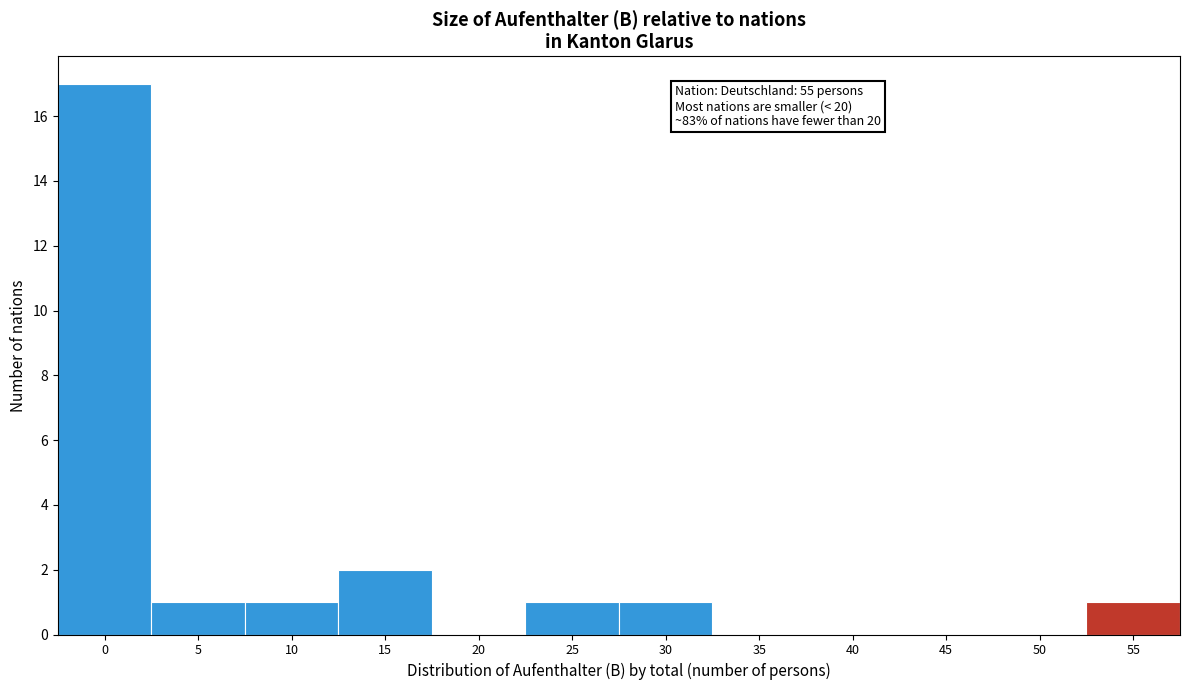

Reading left to right, extract all data points from this chart.

0=17	5=1	10=1	15=2	20=0	25=1	30=1	35=0	40=0	45=0	50=0	55=1